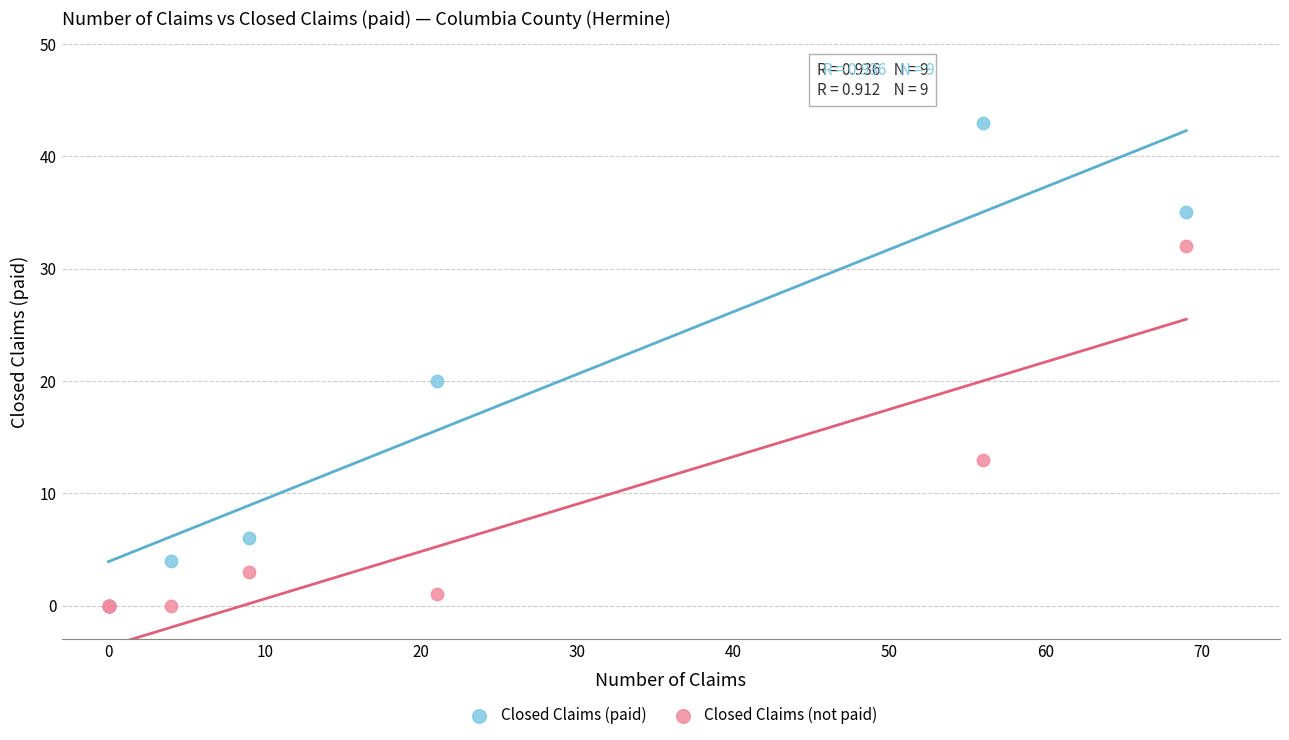

Across all series, what Y value is closest to 21?

20